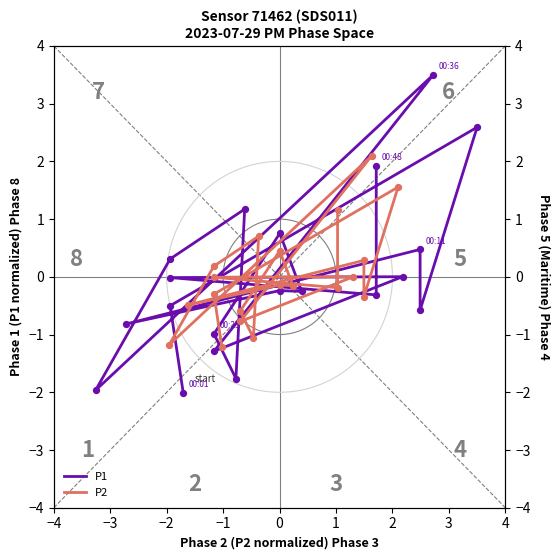

What are all the series names shown in the legend?

P1, P2